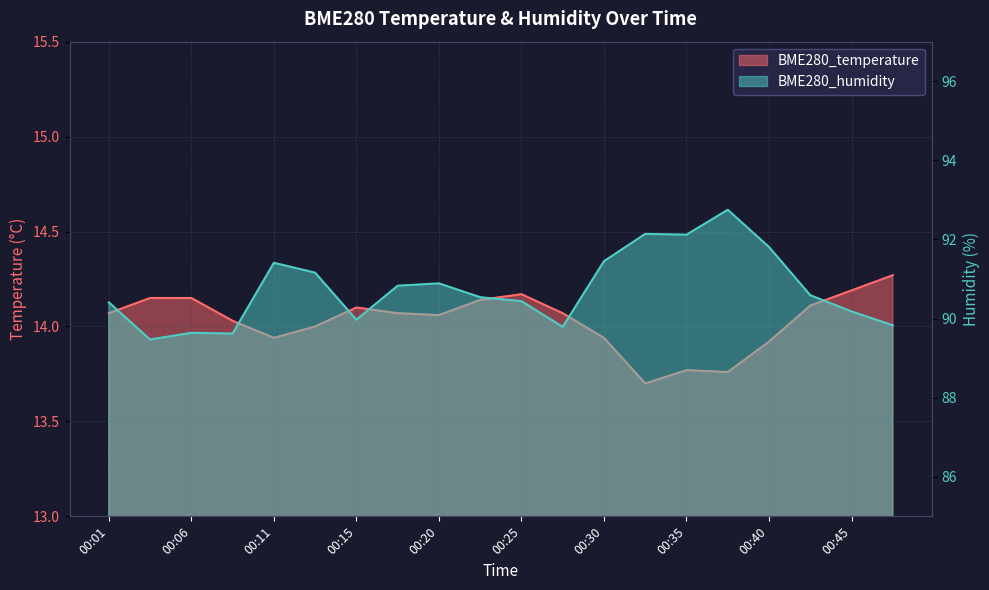

Where is BME280_humidity nearest to the value 91?

00:20